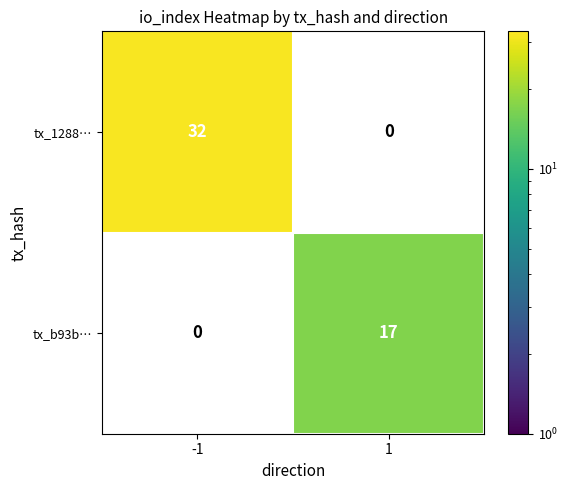

Which label corresponds to the smallest value in the chart?

1